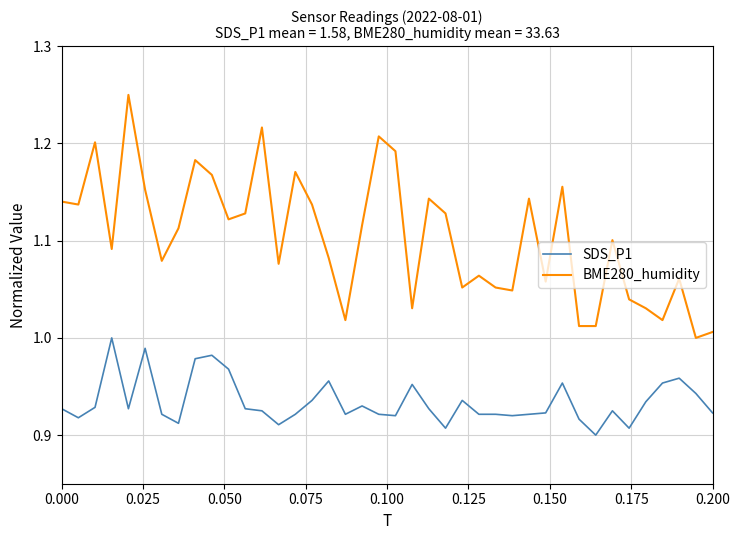

Which series has the largest total across all categories?

BME280_humidity